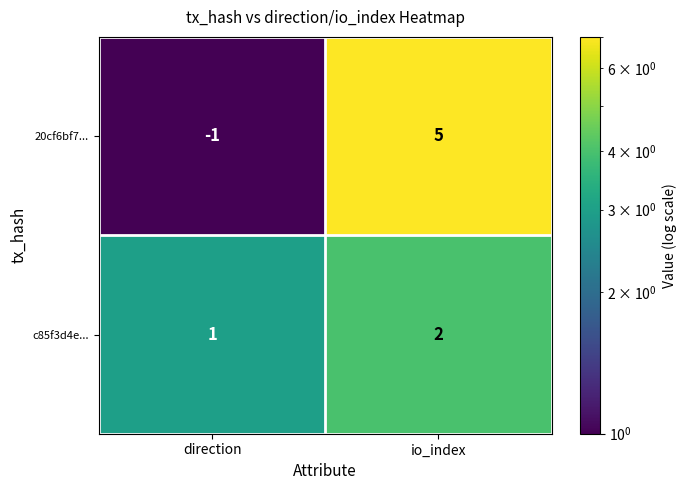

Count the number of data series in this chart.

2